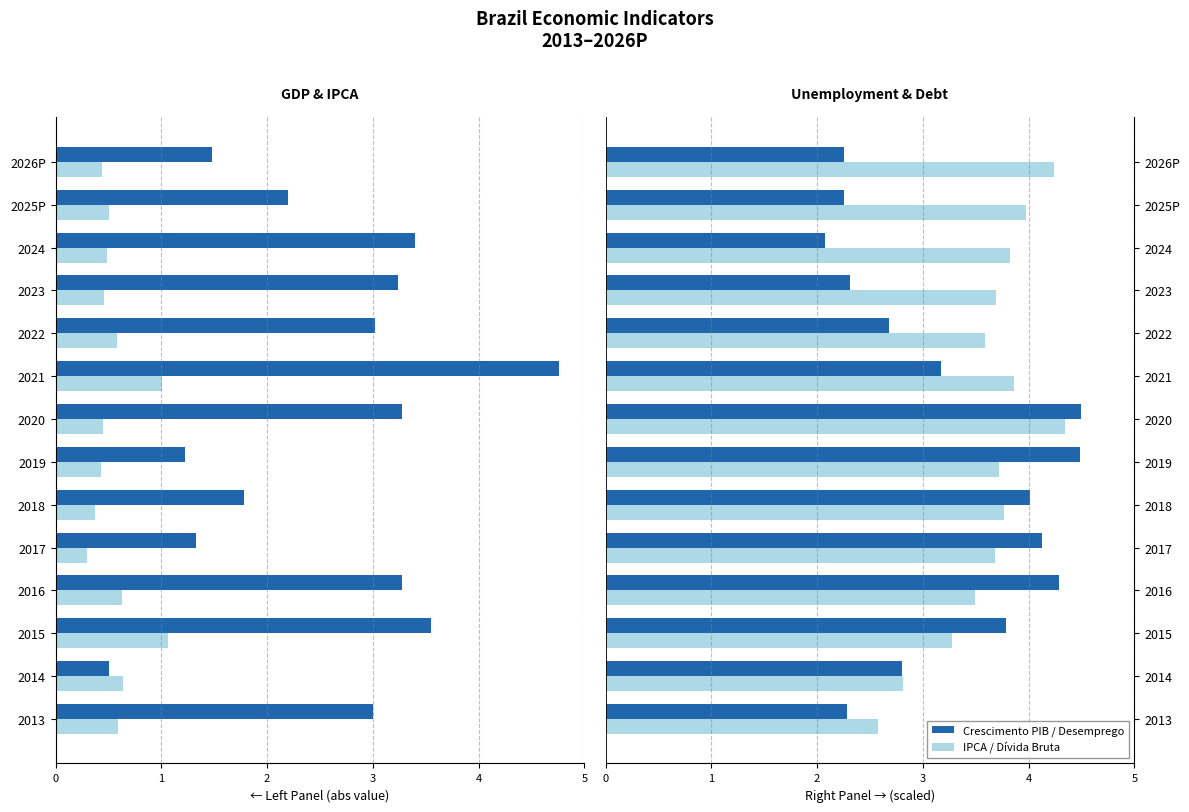

What is the value of the Taxa de desemprego (scaled /3) bar at the 6th from the left?

4.0